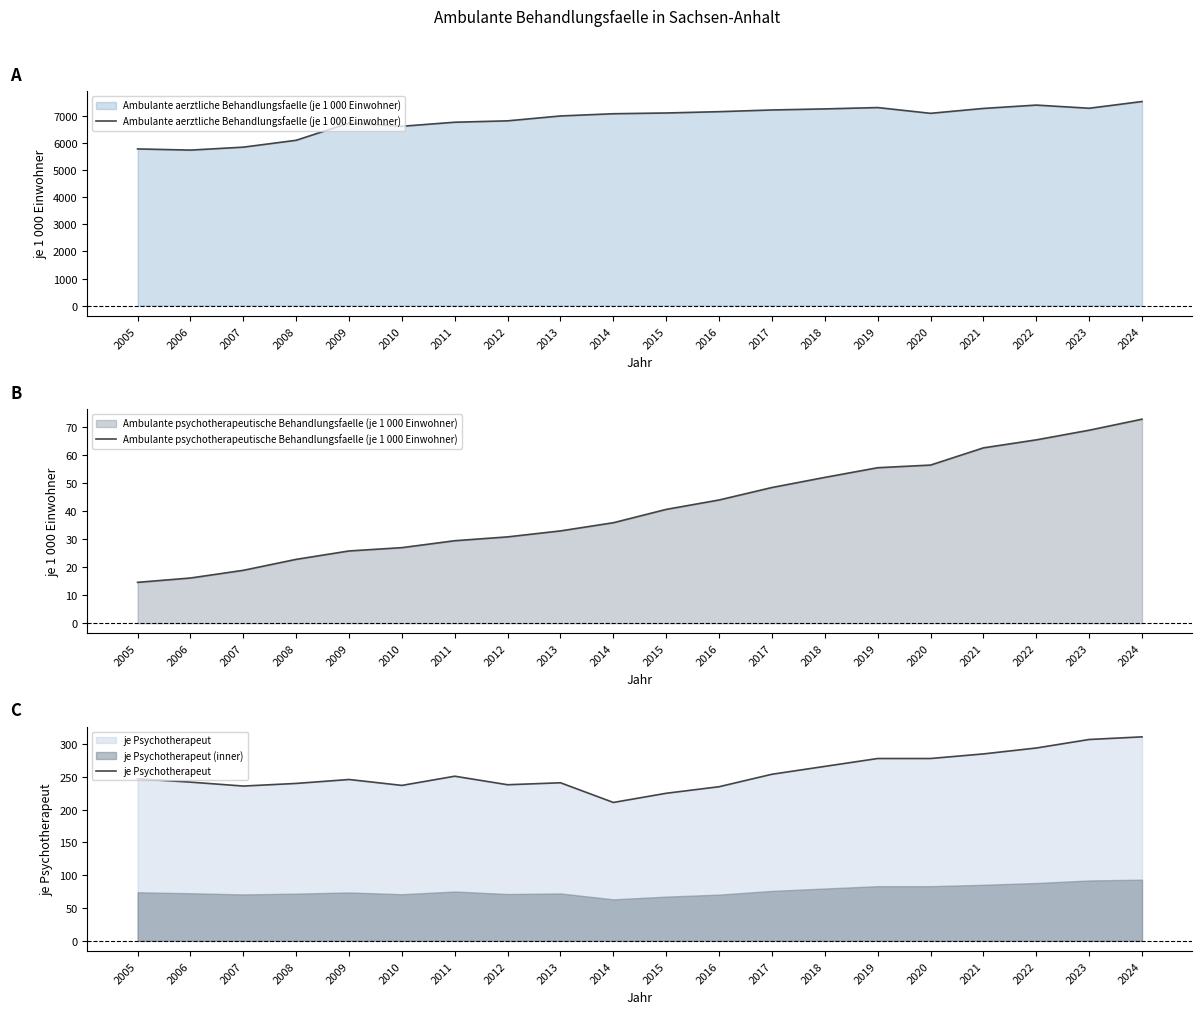

Reading left to right, list all the values displayed in this chart.

Ambulante aerztliche Behandlungsfaelle (je 1 000 Einwohner): 5795.5	5752.0	5861.0	6115.1	6753.7	6633.6	6783.7	6834.8	7015.6	7097.6	7125.9	7174.1	7237.3	7276.5	7326.0	7113.1	7294.1	7417.8	7301.2	7549.7
Ambulante psychotherapeutische Behandlungsfaelle (je 1 000 Einwohner): 14.5	16.1	18.8	22.7	25.7	26.9	29.4	30.7	32.9	35.8	40.5	43.9	48.3	51.9	55.4	56.3	62.4	65.3	68.7	72.6
je Psychotherapeut: 247.0	242.0	236.0	240.0	246.0	237.0	251.0	238.0	241.0	211.0	225.0	235.0	254.0	266.0	278.0	278.0	285.0	294.0	307.0	311.0